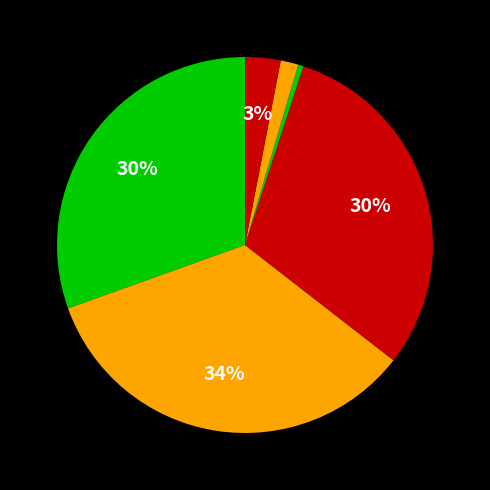

Count the number of slices in the pie.

6